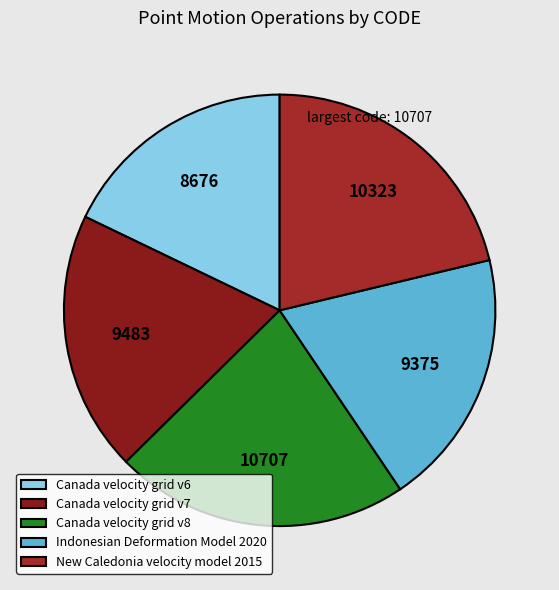

Is there any slice that represents more than half of the pie?

No